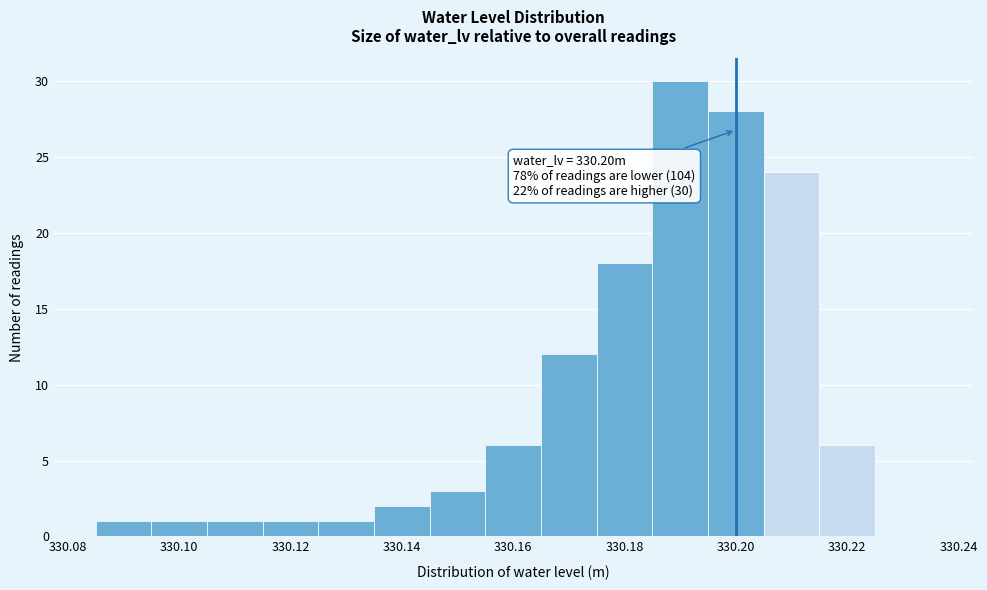

Which range on the x-axis has the tallest bar?

330.185 to 330.195